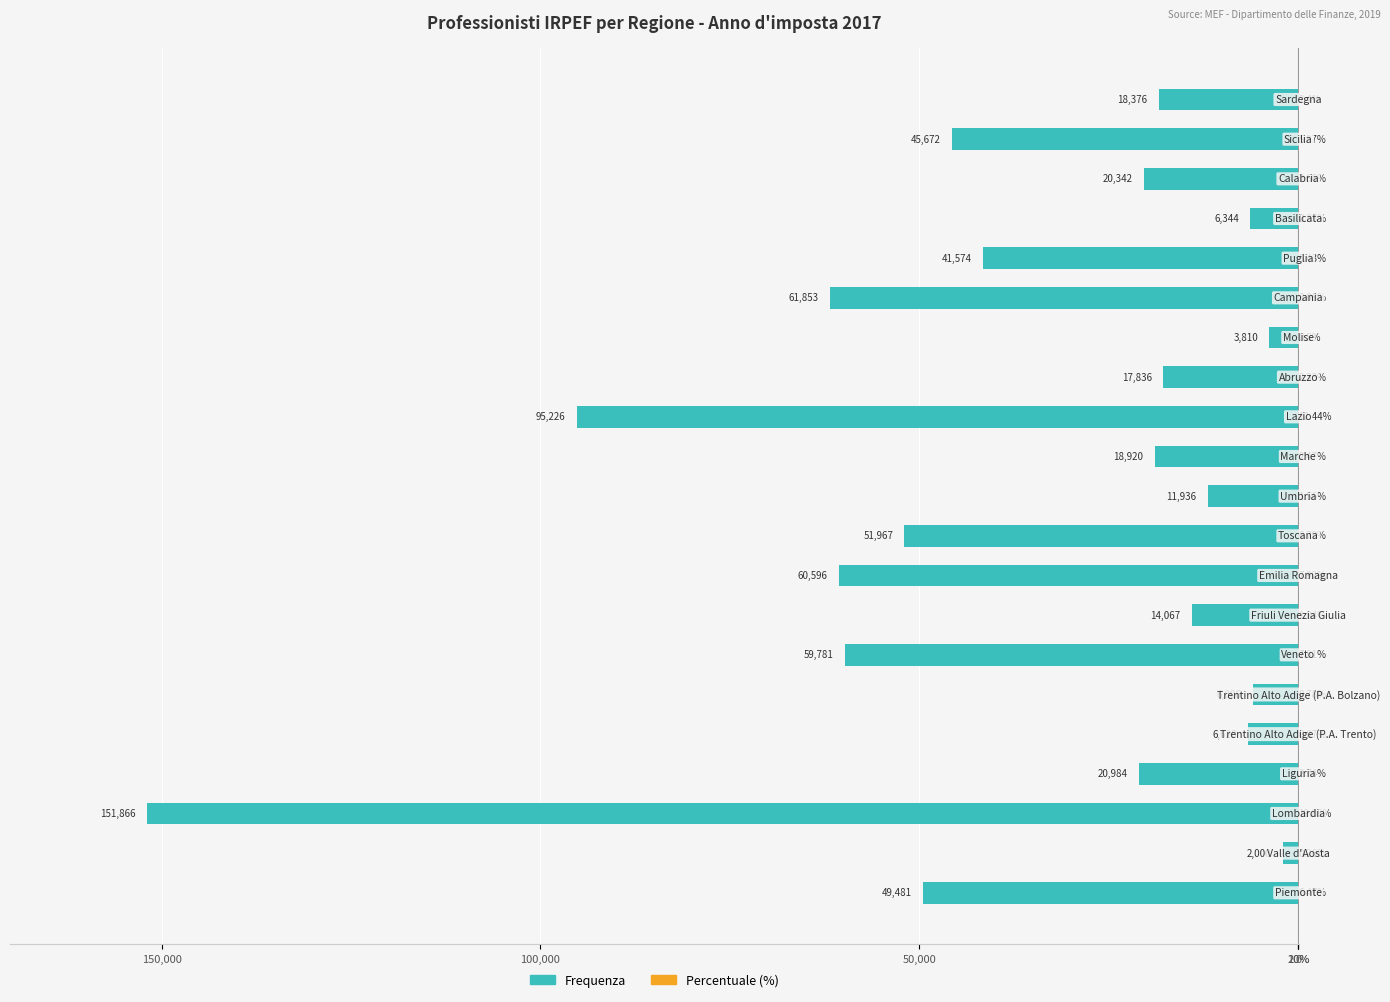

How many distinct data groups are displayed?

2